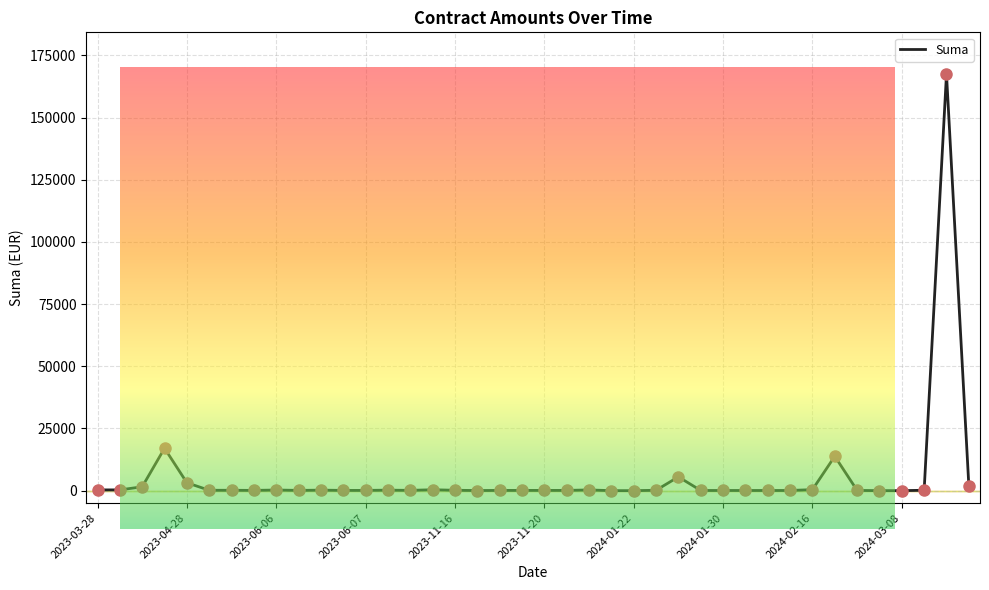

What is the ratio of the value at 2024-01-30 to the value at 2023-11-16?

0.7